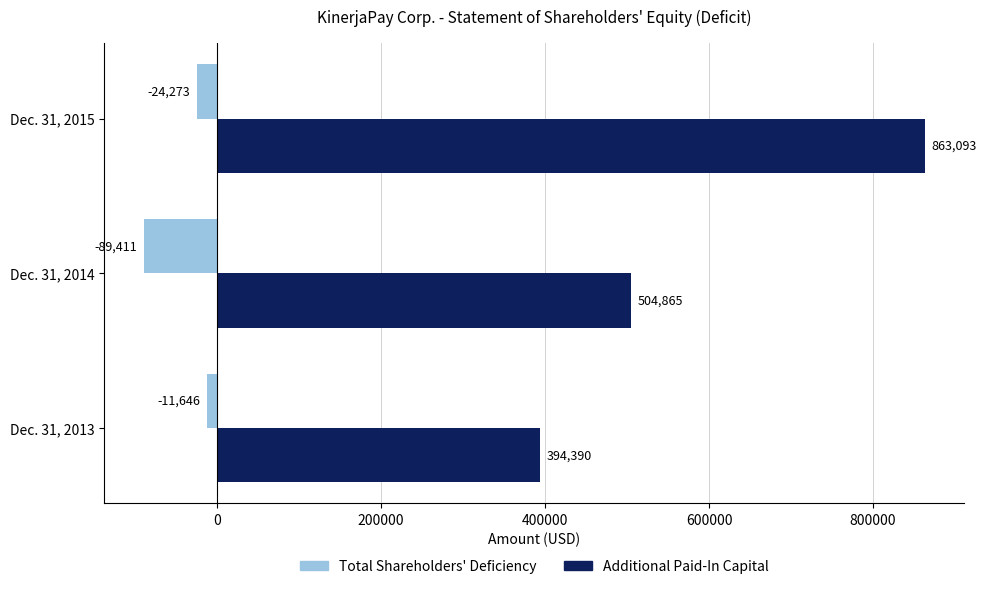

Is it true that Total Shareholders' Deficiency equals -89411 at Dec. 31, 2014?

True